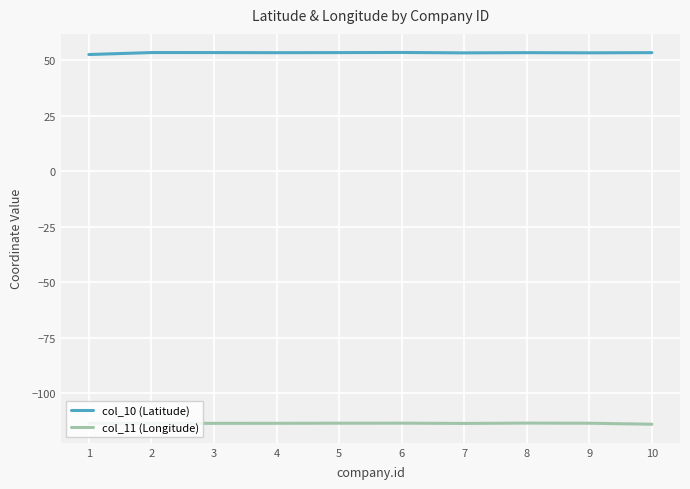

The col_11 (Longitude) series shows -184.8 at 8. True or false?

False